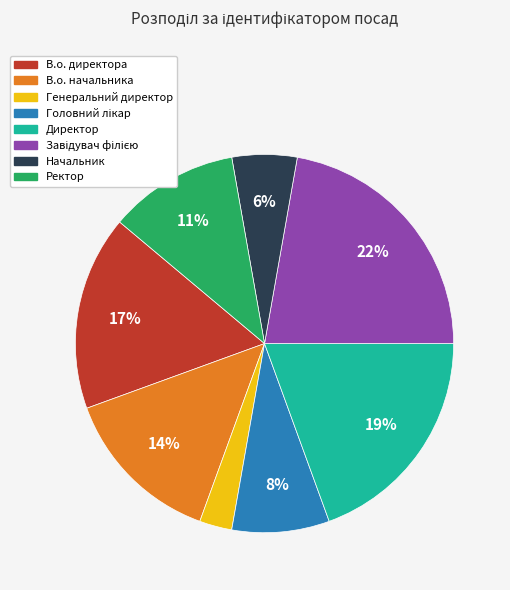

Between В.о. директора and Начальник, which is larger?

В.о. директора